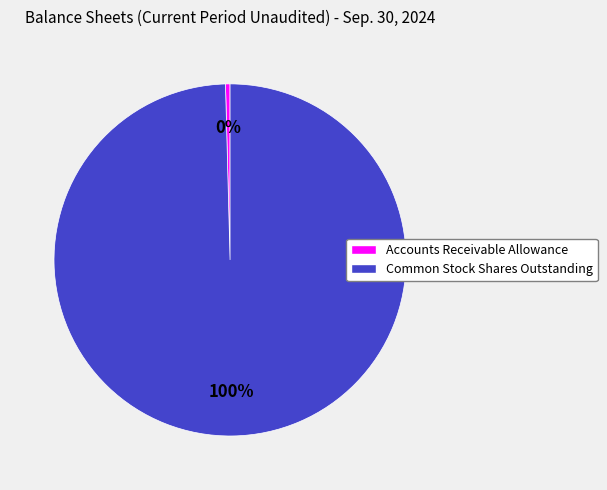

How many slices are in this pie chart?

2